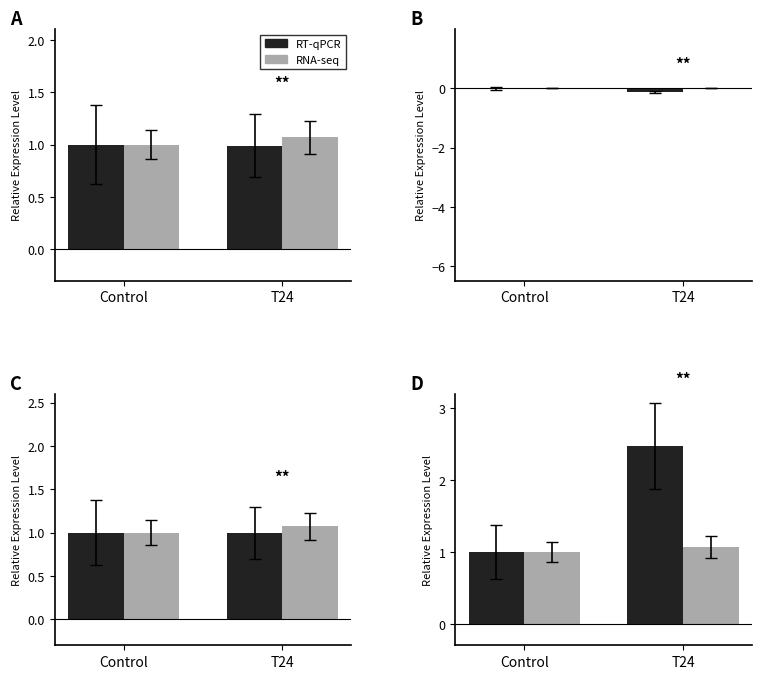

Is the value of RT-qPCR at Control greater than the value of RNA-seq at Control?

No